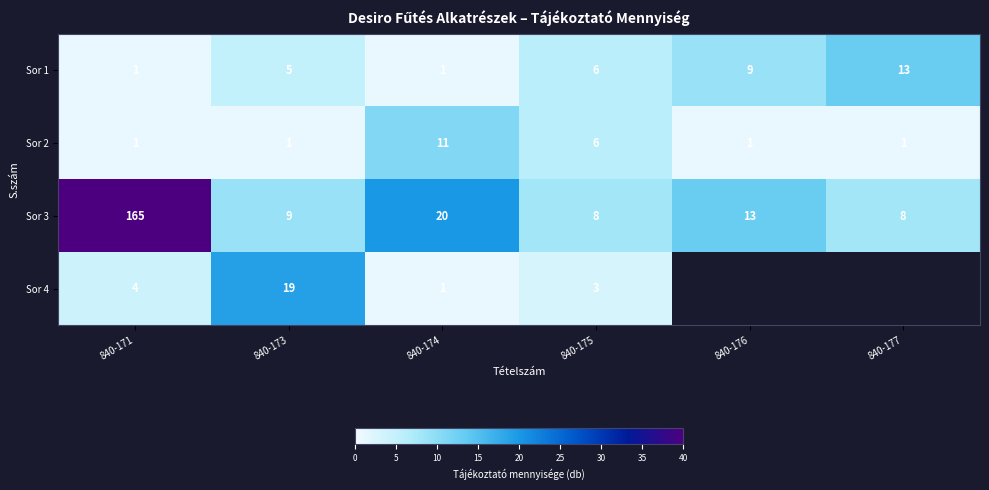

Which category has the highest value across all series?

840-171